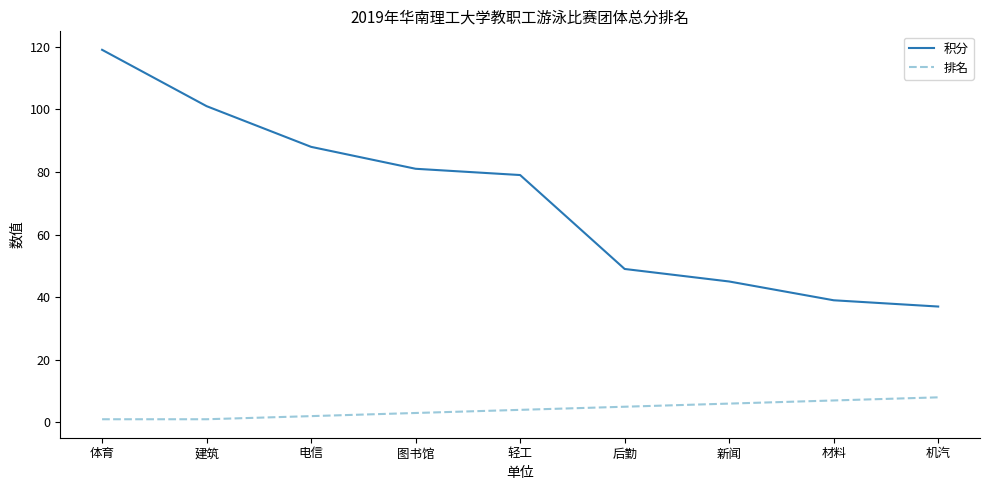

What is the sum of all 积分 values?

638